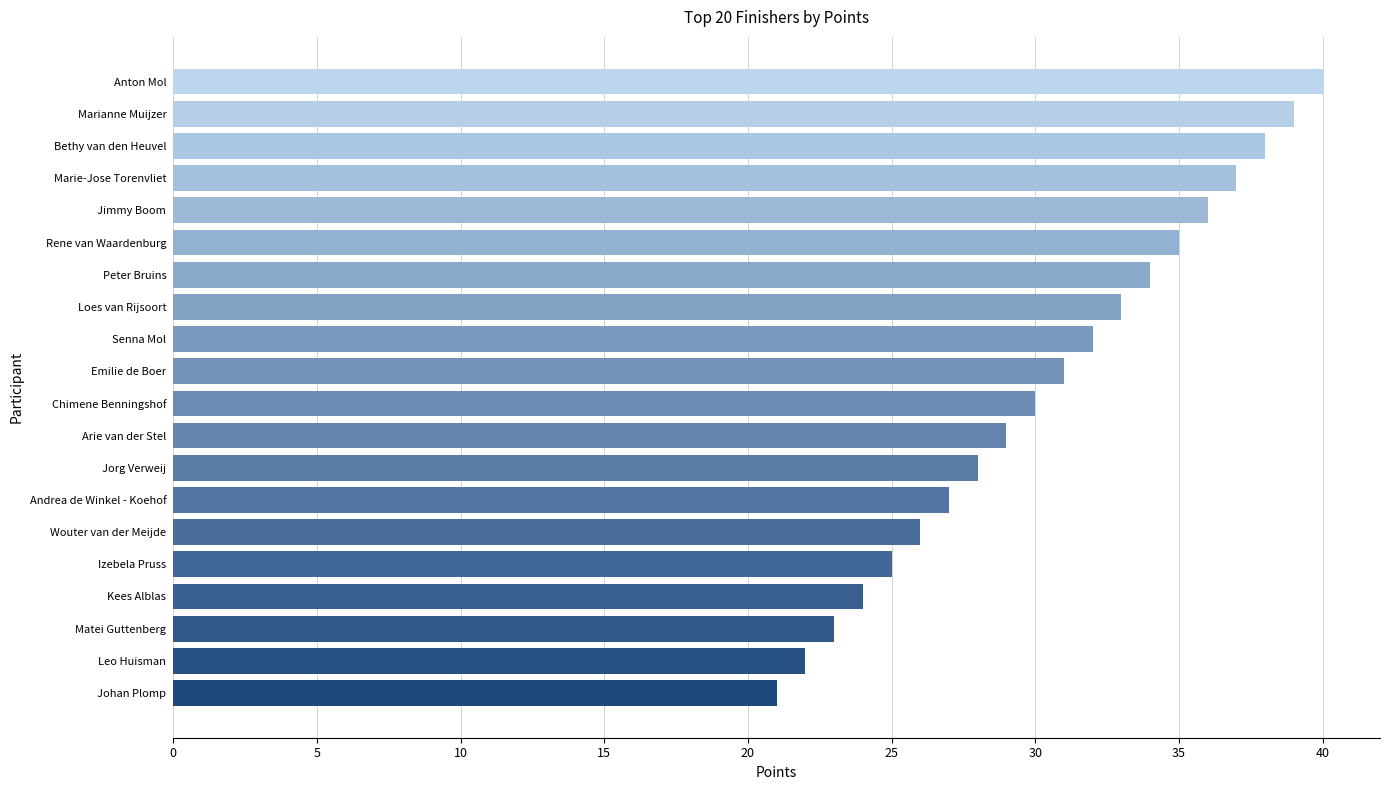

What is the sum of all values?

610